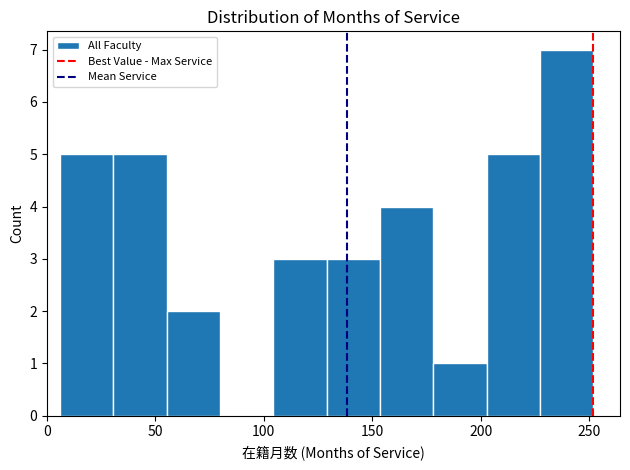

Reading left to right, list every bar in this chart as the range it spans on the x-axis followed by its height. Neither the bar edges nor the heights are printed on the chart, so give them approximately, as read against the axes.

5 to 30: 5
30 to 55: 5
55 to 80: 2
80 to 105: 0
105 to 130: 3
130 to 155: 3
155 to 180: 4
180 to 205: 1
205 to 225: 5
225 to 250: 7